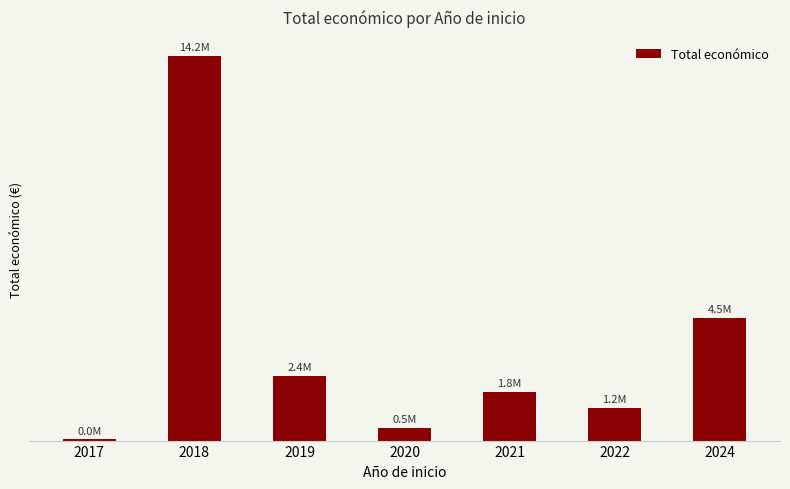

The value at 2022 is 1198502. True or false?

True